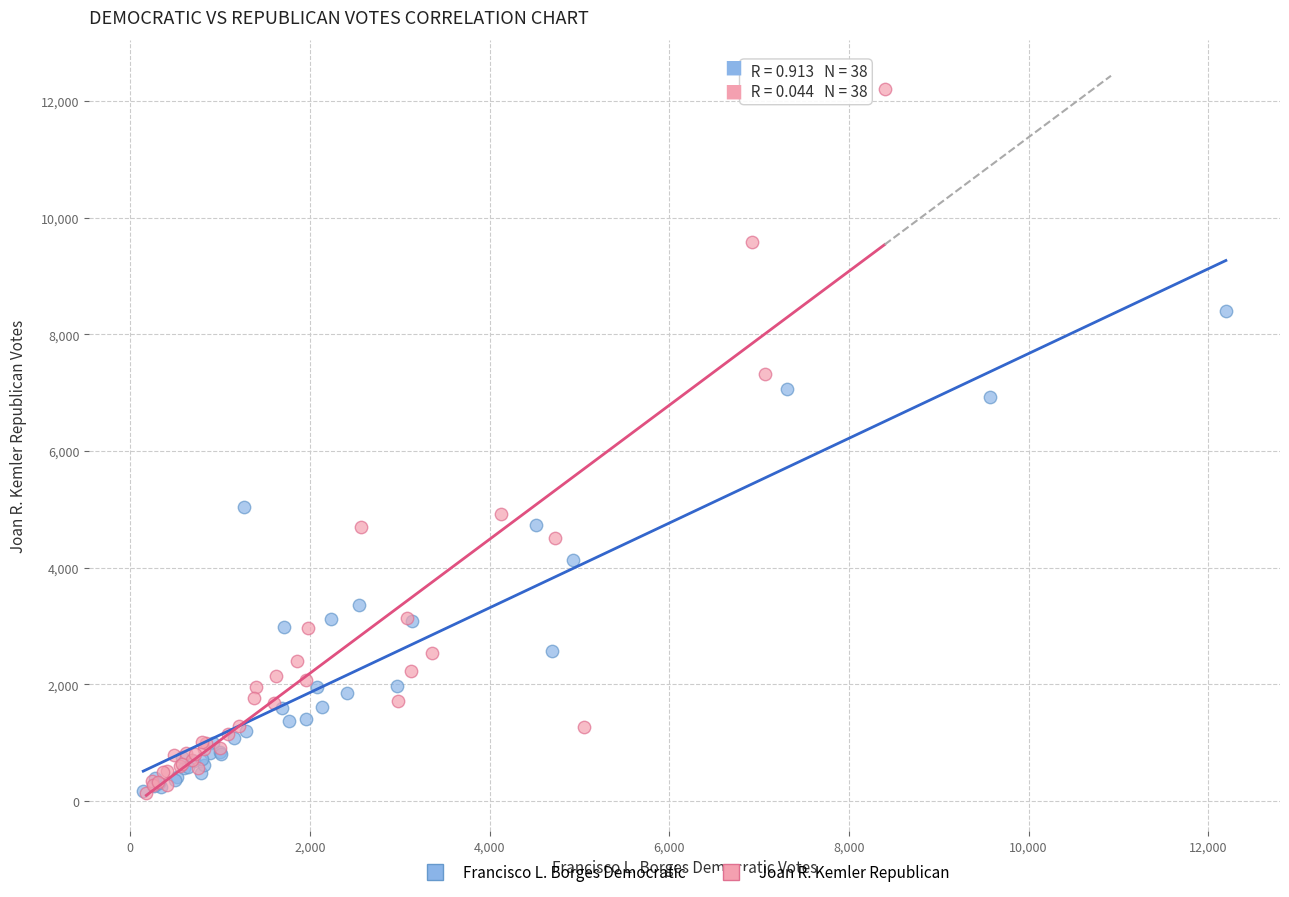

Which series reaches the maximum Y coordinate?

Joan R. Kemler Republican